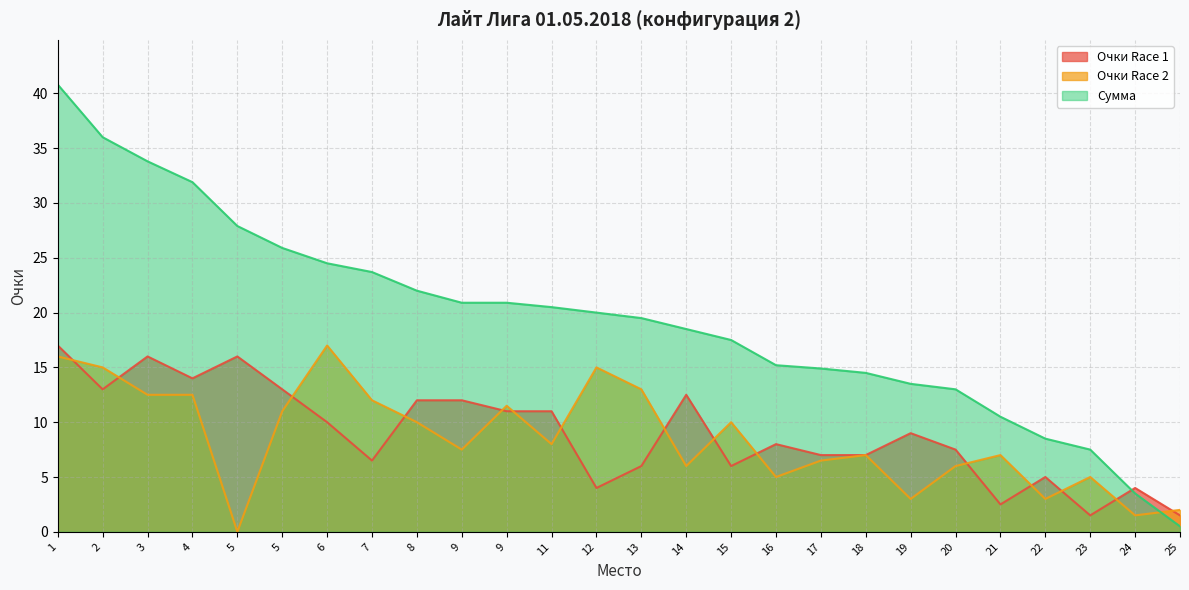

Which series has the largest total across all categories?

Сумма